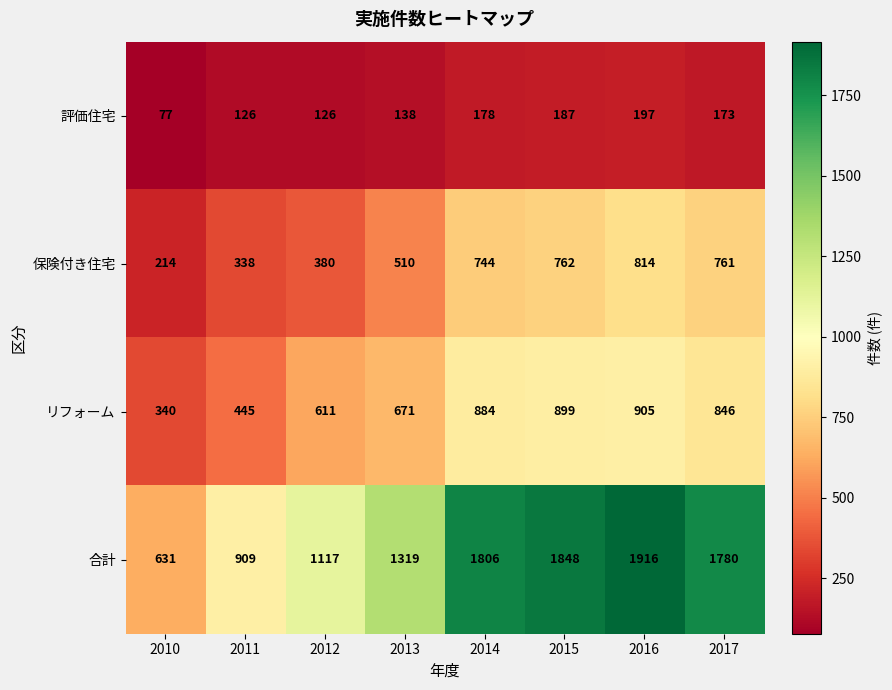

What is the spread (max minus min) of values at 2015?

1661